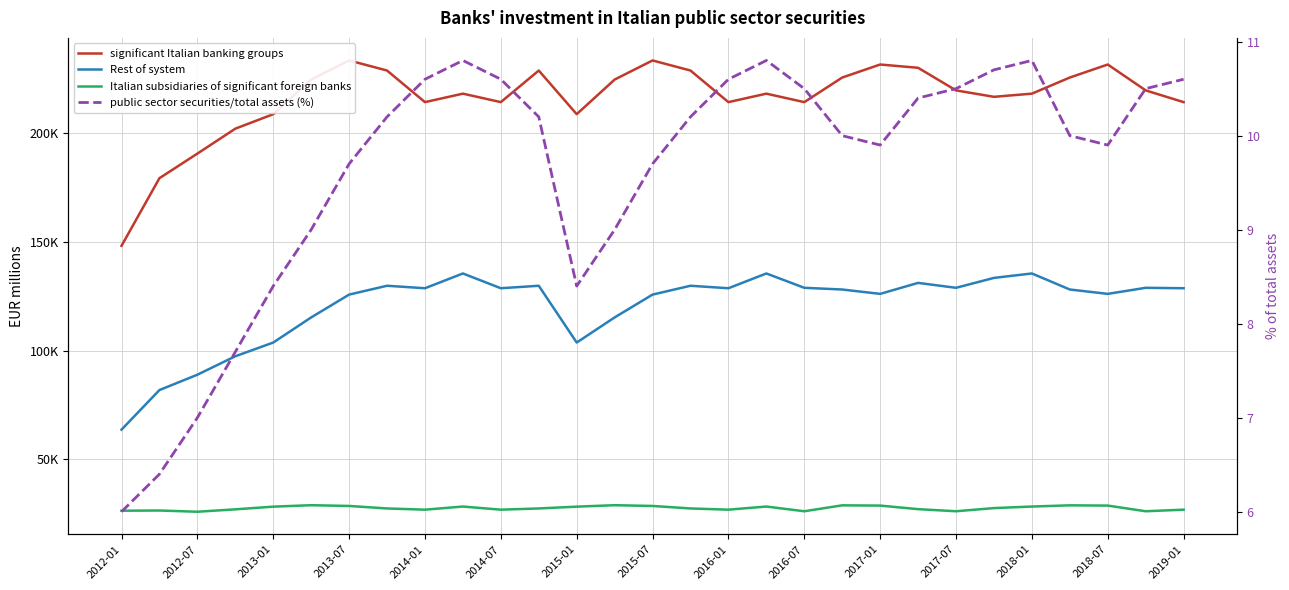

Which has a higher value, 2014-01 or 2019-01?

2014-01